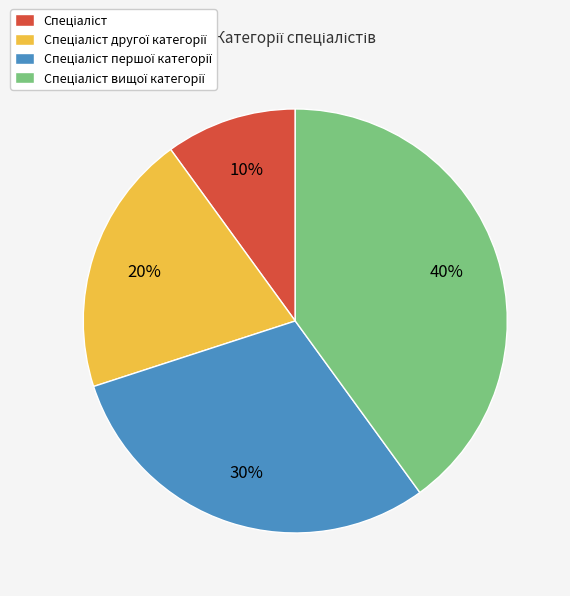

To the nearest percent, what is the average slice percentage?

25%